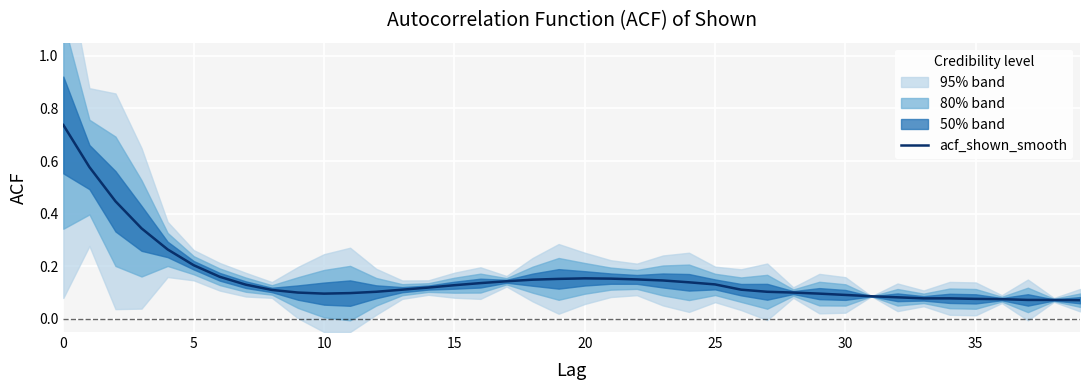

The chart shows a value of 0.1 at 13. True or false?

True